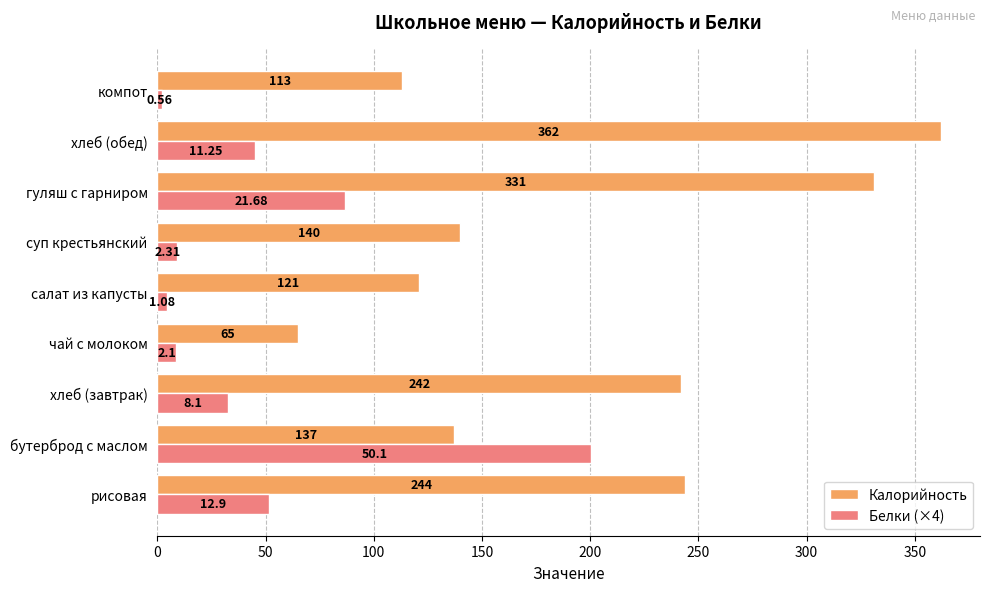

Where is Белки (×4) nearest to the value 101?

гуляш с гарниром